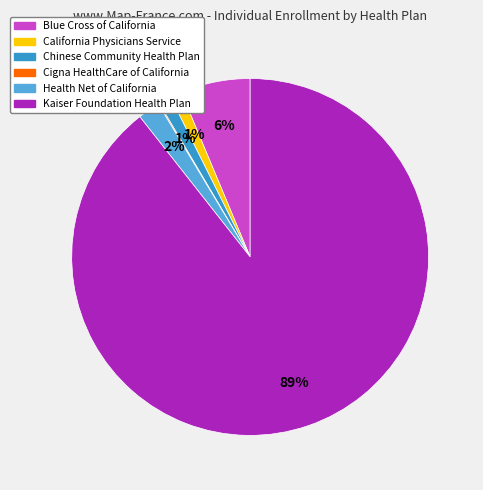

Which has a higher value, Kaiser Foundation Health Plan or Blue Cross of California?

Kaiser Foundation Health Plan